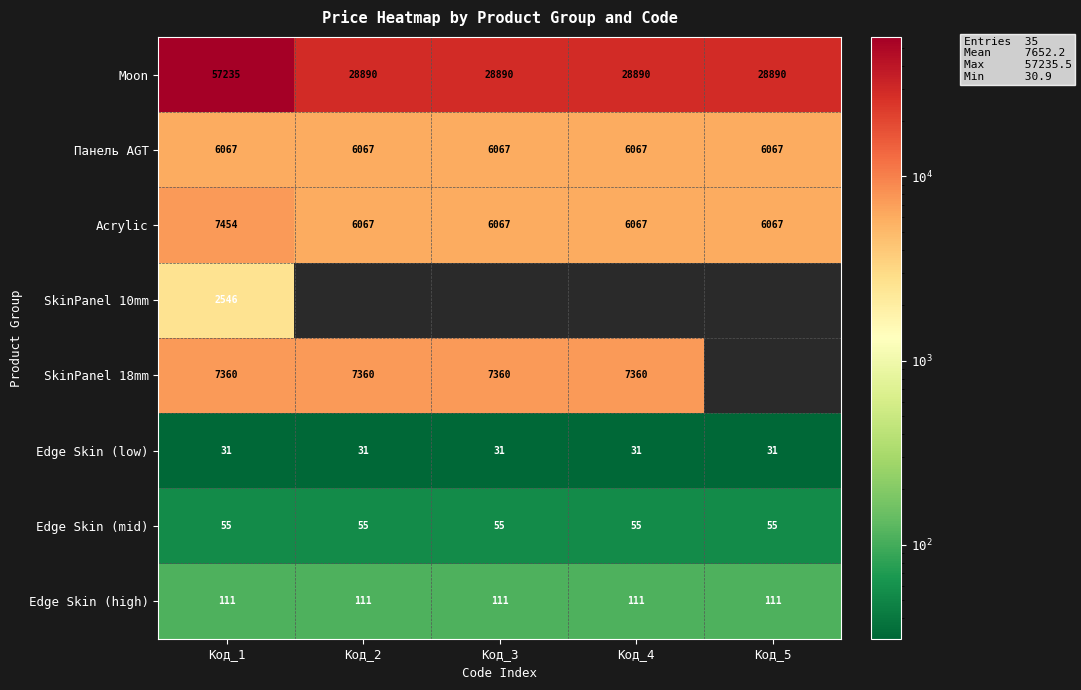

Rank the series by their maximum value, from highest to lowest.

Moon, Acrylic, SkinPanel 18mm, Панель AGT, SkinPanel 10mm, Edge Skin (high), Edge Skin (mid), Edge Skin (low)